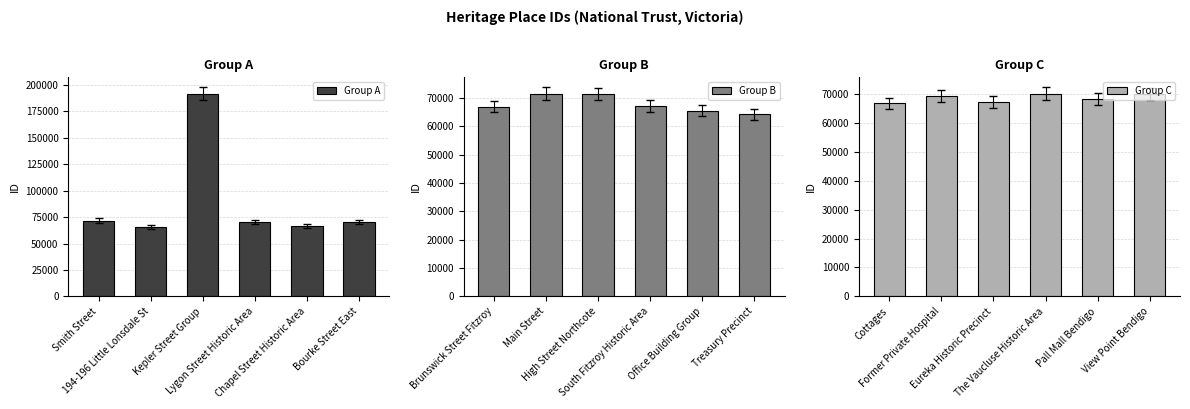

Where is Group C nearest to the value 68487?

Pall Mall Bendigo